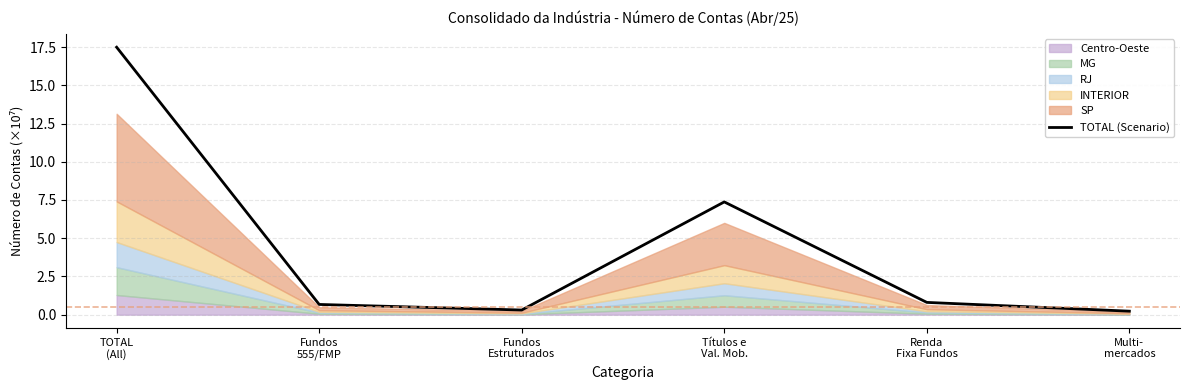

List the labels in order of value, smallest first.

Multi-
mercados, Fundos
Estruturados, Fundos
555/FMP, Renda
Fixa Fundos, Títulos e
Val. Mob., TOTAL
(All)